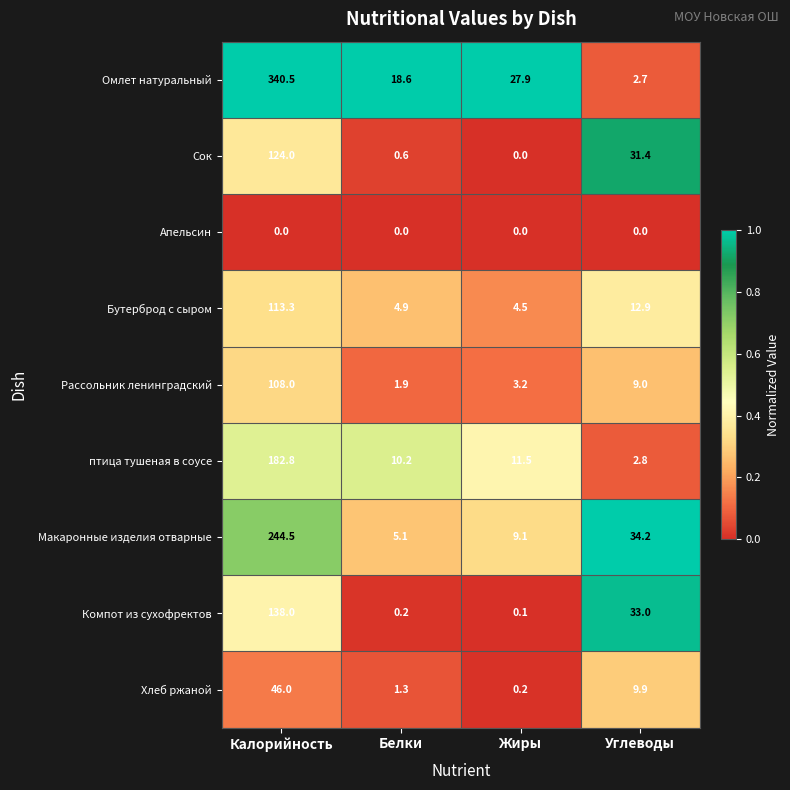

True or false: Апельсин has a value of 0.0 at Жиры.

True